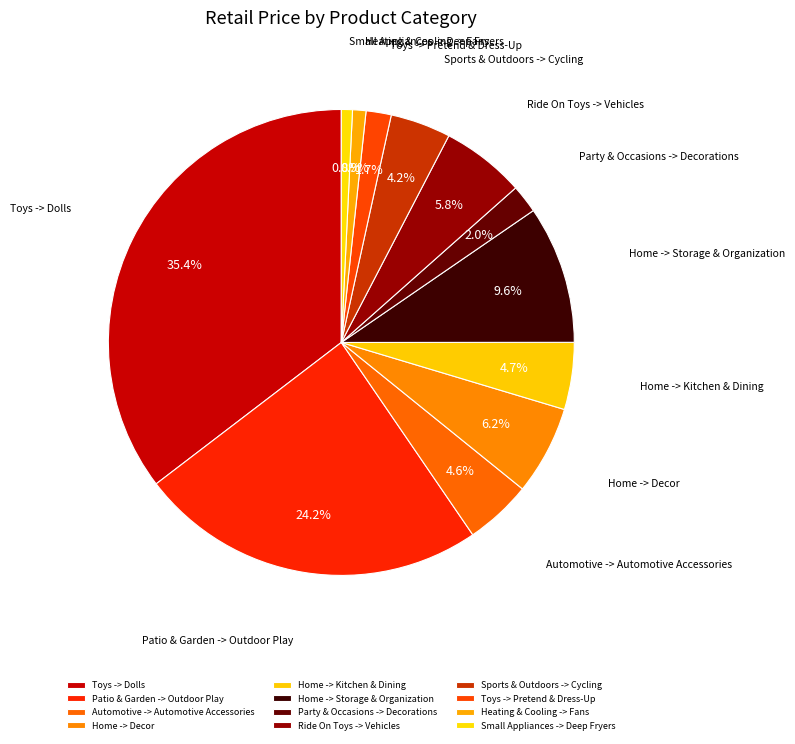

Is it true that Home -> Kitchen & Dining is 5% of the pie?

True